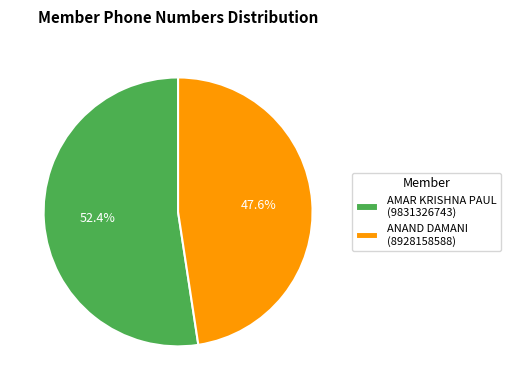

Which has a higher value, ANAND DAMANI (8928158588) or AMAR KRISHNA PAUL (9831326743)?

AMAR KRISHNA PAUL (9831326743)